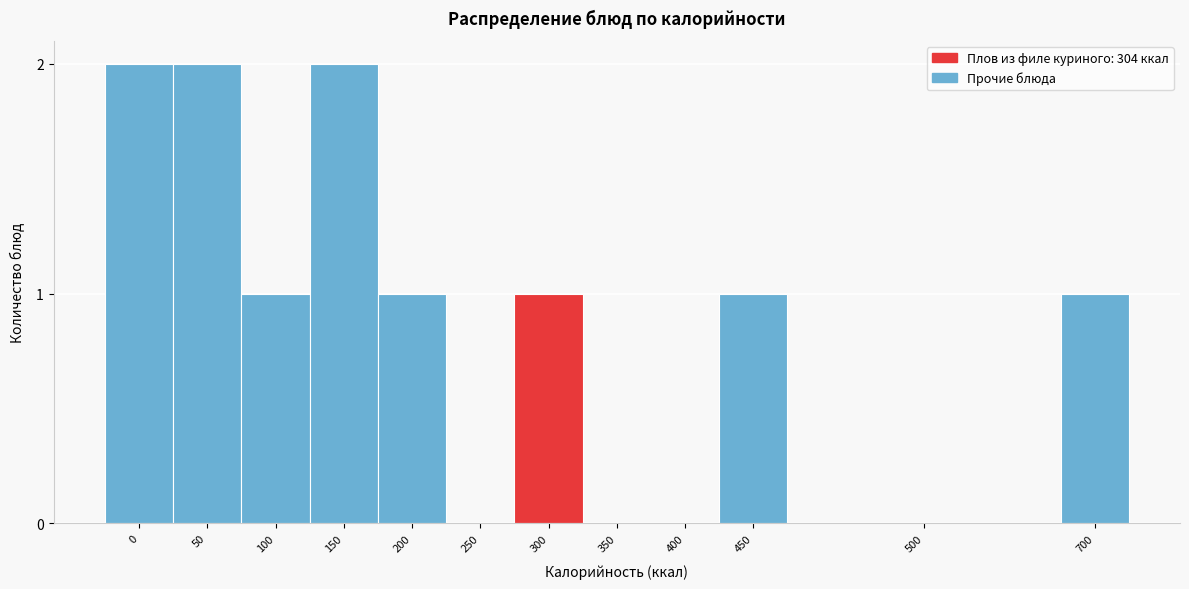

Reading right to left, what are all the values shown in this chart?

700=1	500=0	450=1	400=0	350=0	300=1	250=0	200=1	150=2	100=1	50=2	0=2